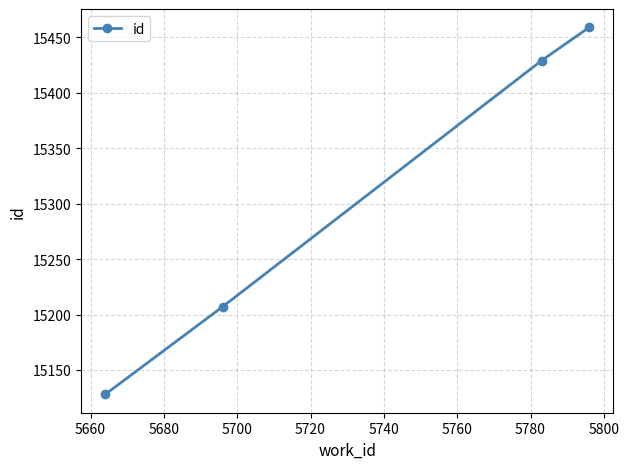

What is the sum of all values?

61223